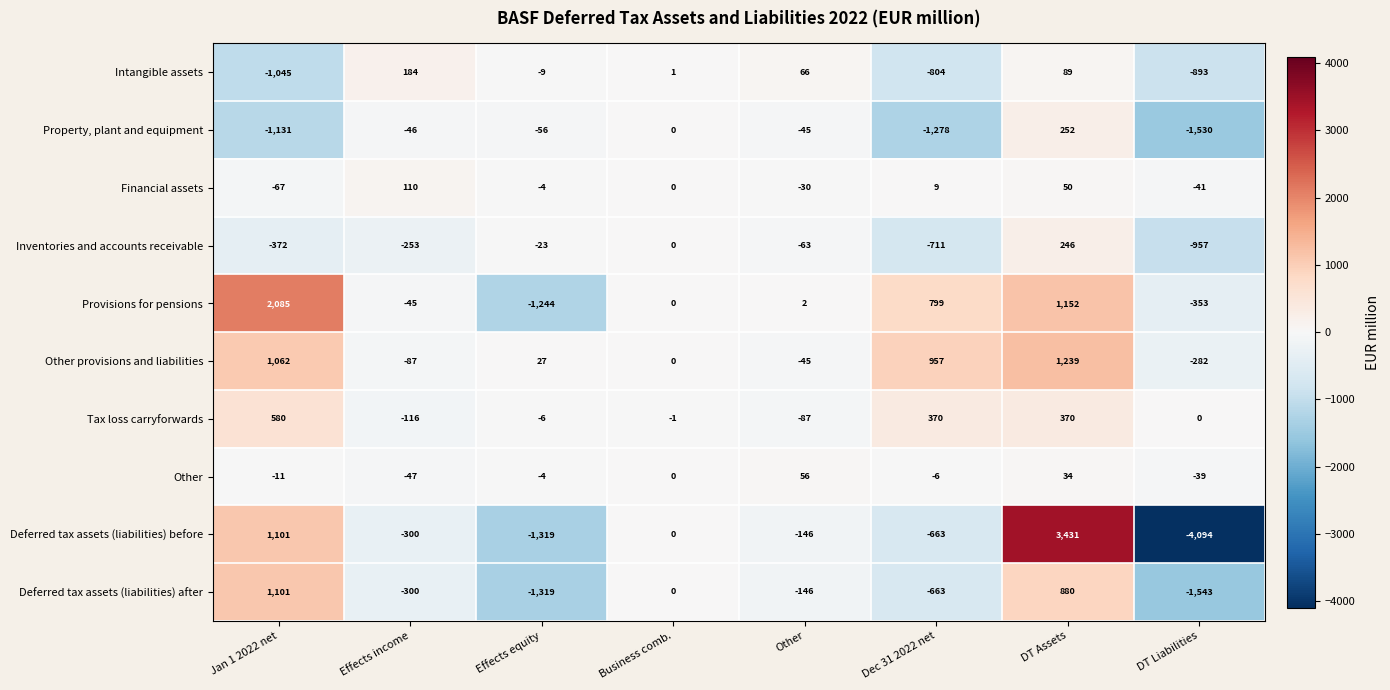

Where does the Other series first go above -4?

Business comb.